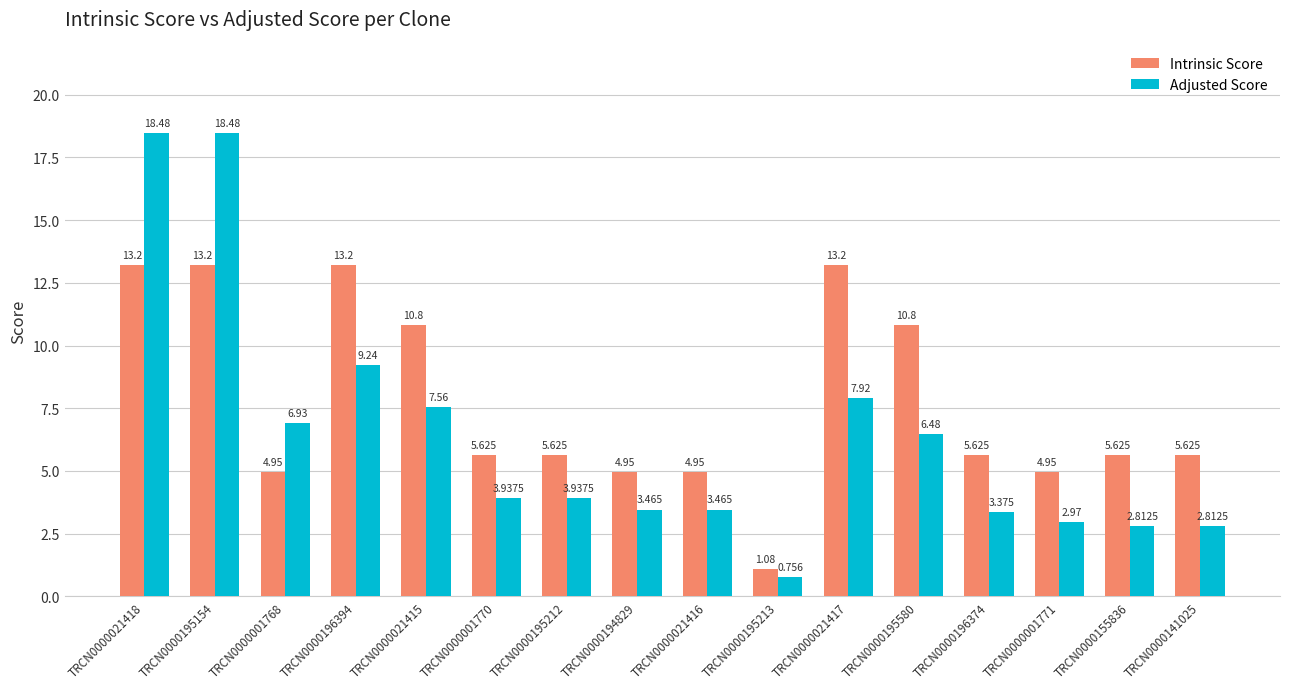

Is the value of Adjusted Score at TRCN0000021418 greater than the value of Intrinsic Score at TRCN0000196374?

Yes